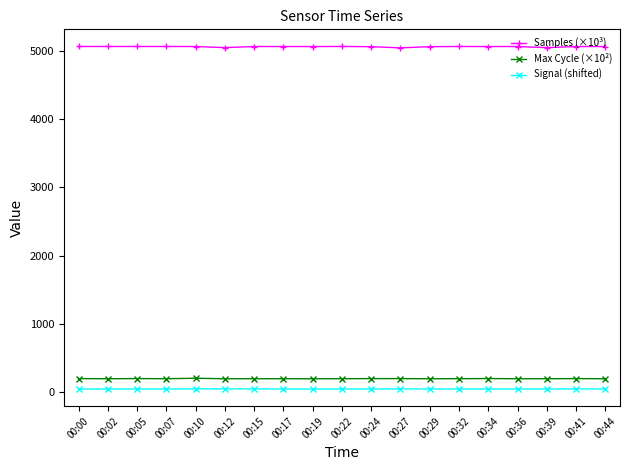

What is the minimum value shown in the chart?

50.0